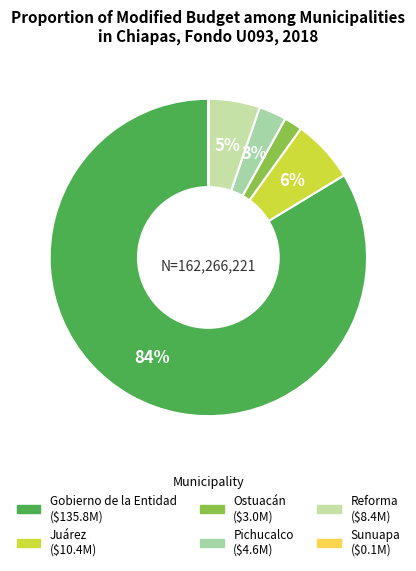

To the nearest percent, what is the average slice percentage?

17%